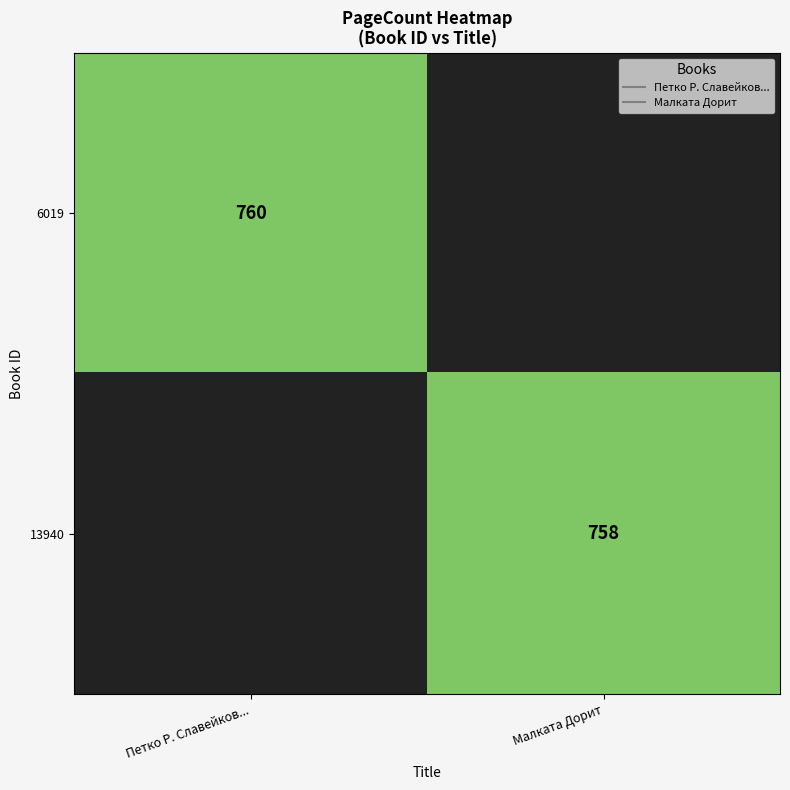

Is the value of 6019 at Петко Р. Славейков... greater than the value of 13940 at Петко Р. Славейков...?

No